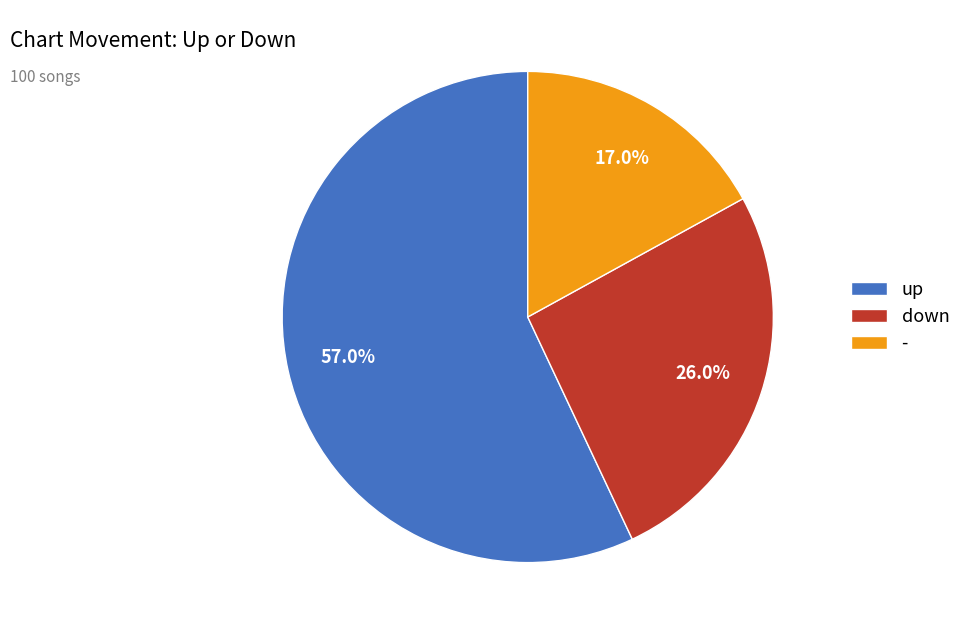

Which category accounts for the majority?

up